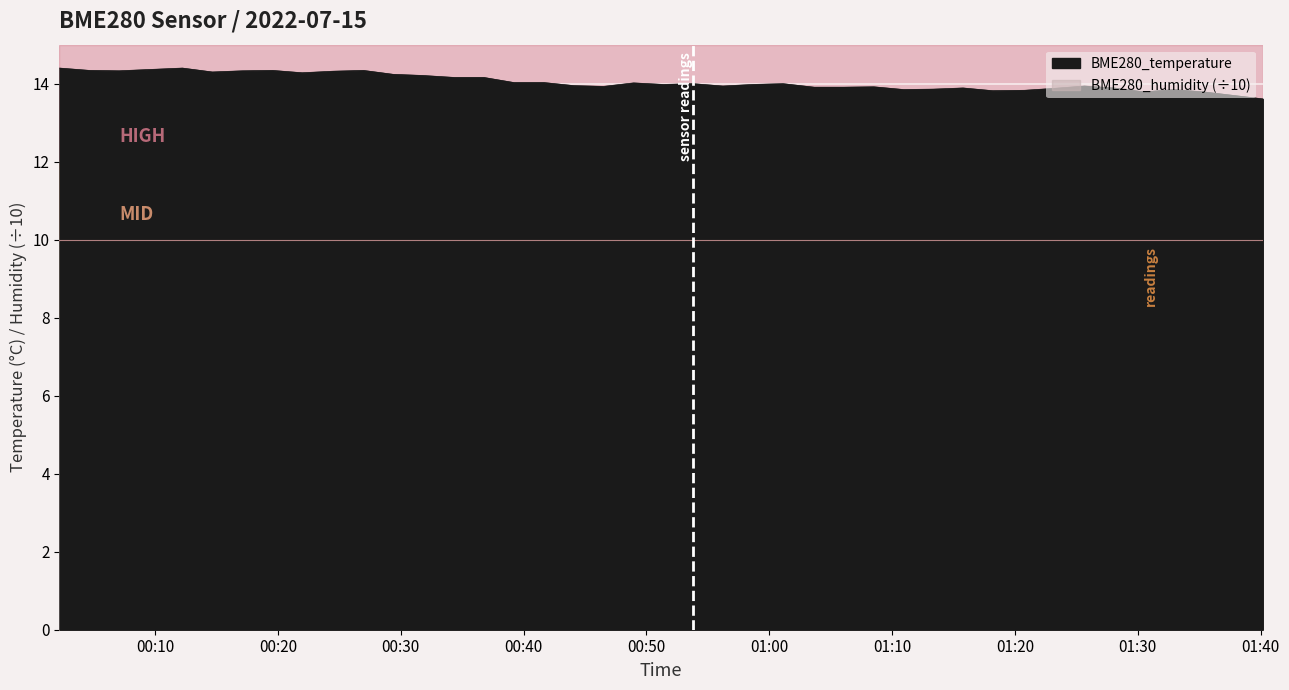

Reading left to right, list all the values displayed in this chart.

14.4	14.3	14.3	14.4	14.3	14.3	14.3	14.3	14.3	14.3	14.2	14.2	14.2	14.2	14.0	14.0	13.9	13.9	14.0	14.0	14.0	13.9	14.0	14.0	13.9	13.9	13.9	13.8	13.9	13.9	13.8	13.8	13.9	13.9	13.9	13.8	13.8	13.8	13.7	13.6